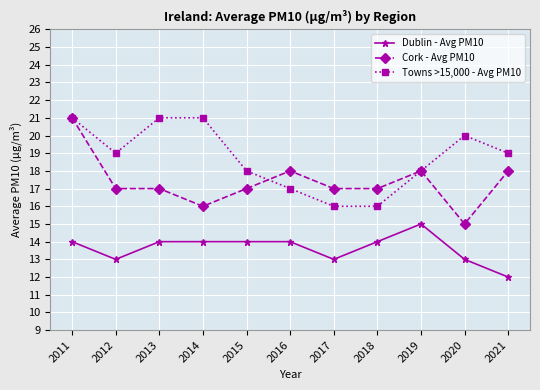

How many data points does each series have?

11